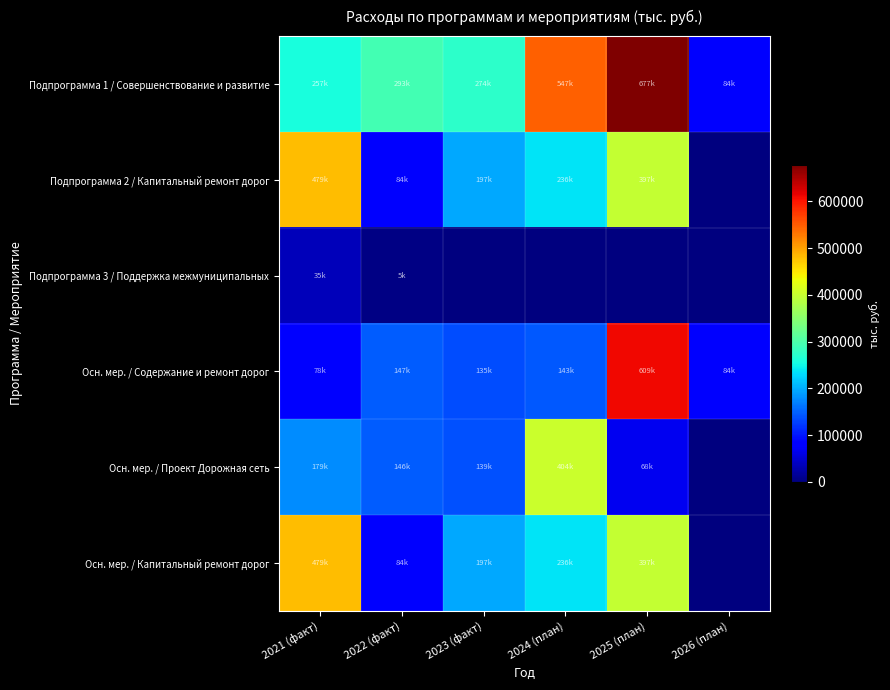

How many data points does each series have?

6